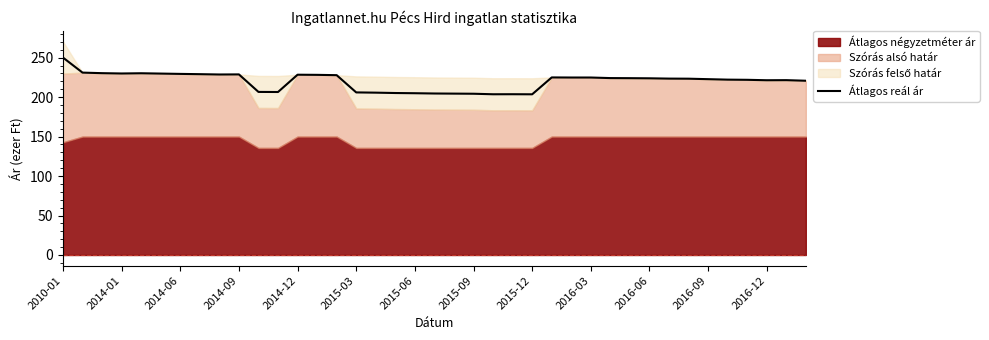

What is the greatest value displayed?

250.1